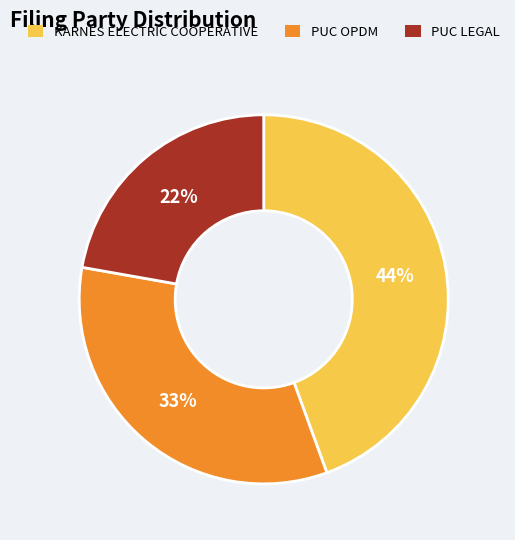

Is there any slice that represents more than half of the pie?

No